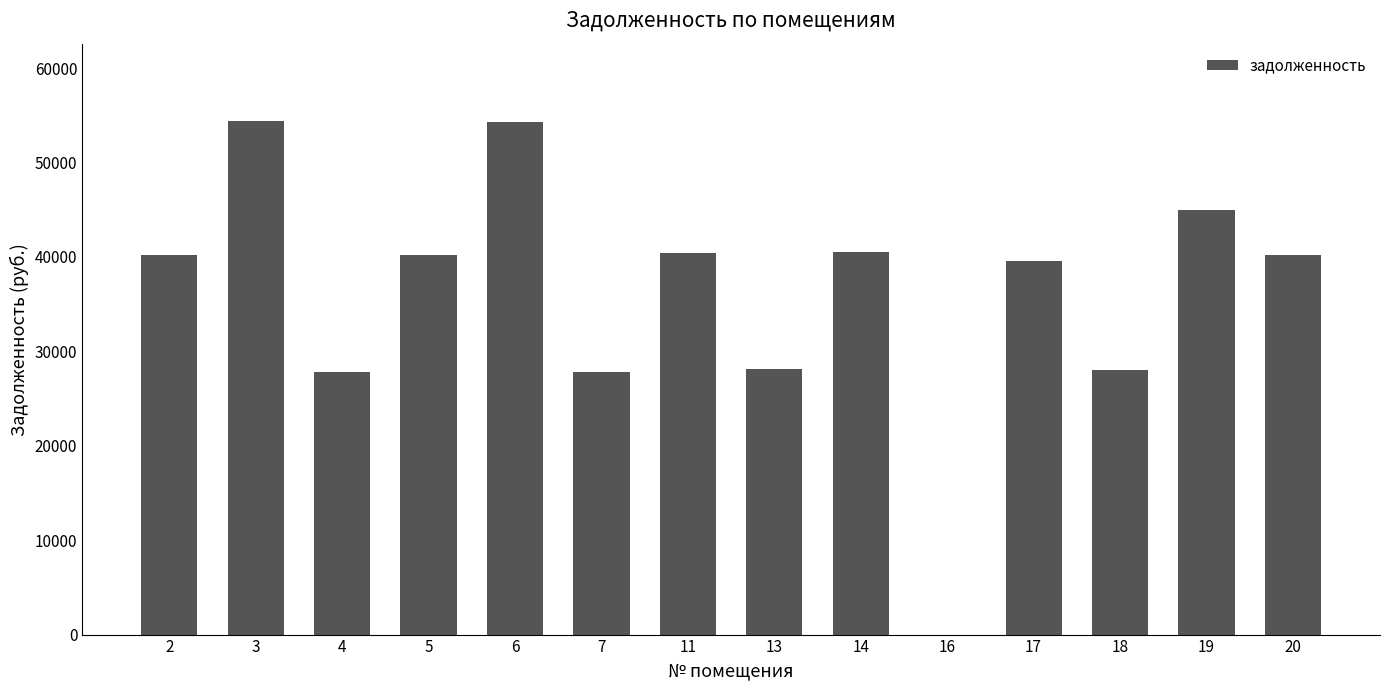

What is the sum of the values at 16 and 17?

39523.8